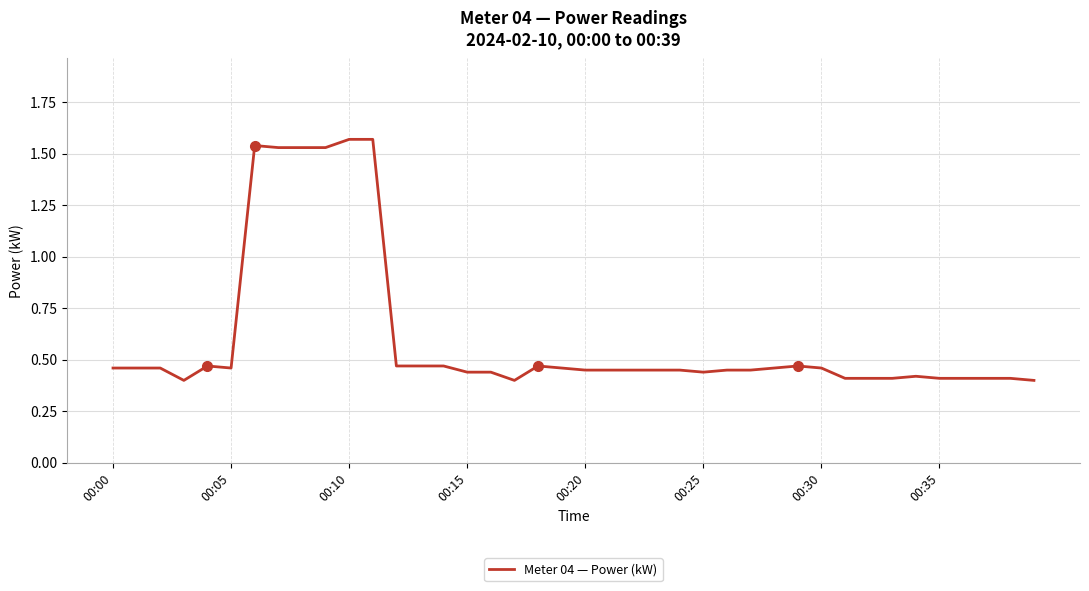

What is the difference between the maximum and minimum values?

1.2